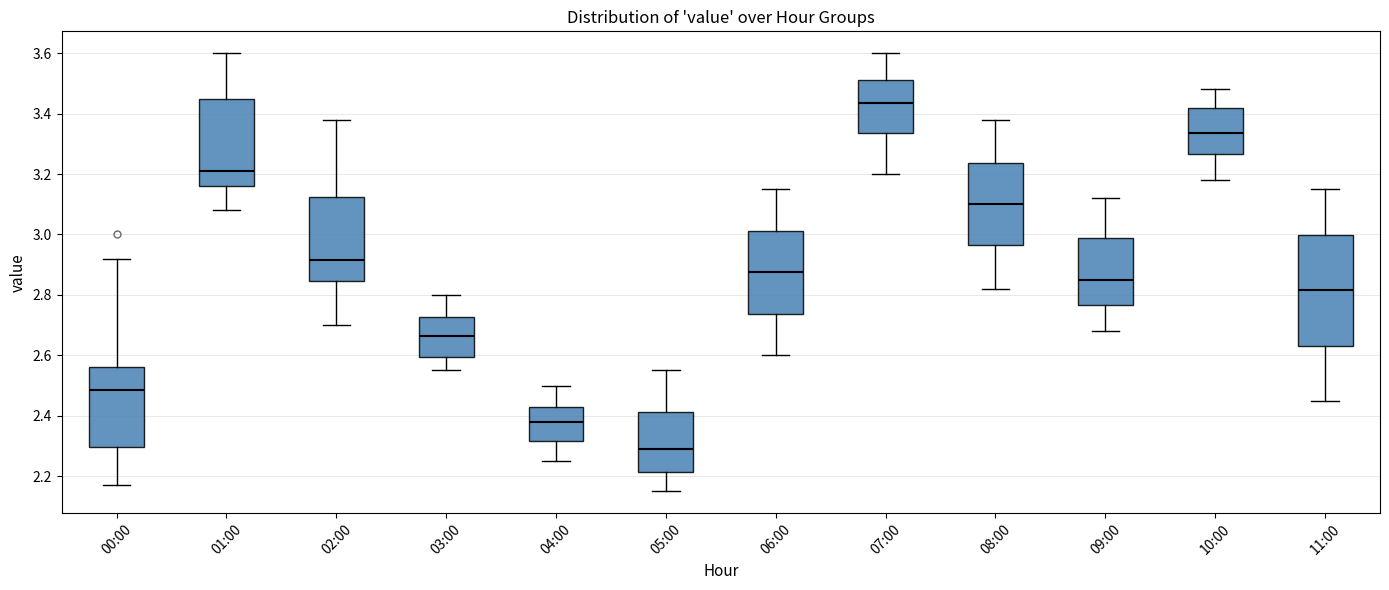

Which box is the tallest, from its lower edge to its upper edge?

11:00